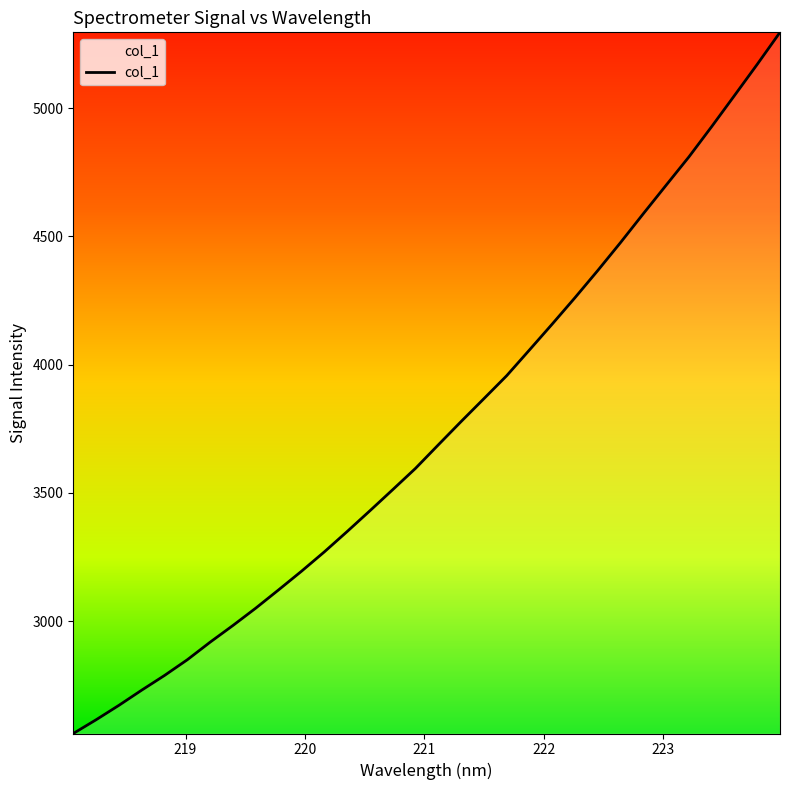

What is the maximum value shown in the chart?

5295.5